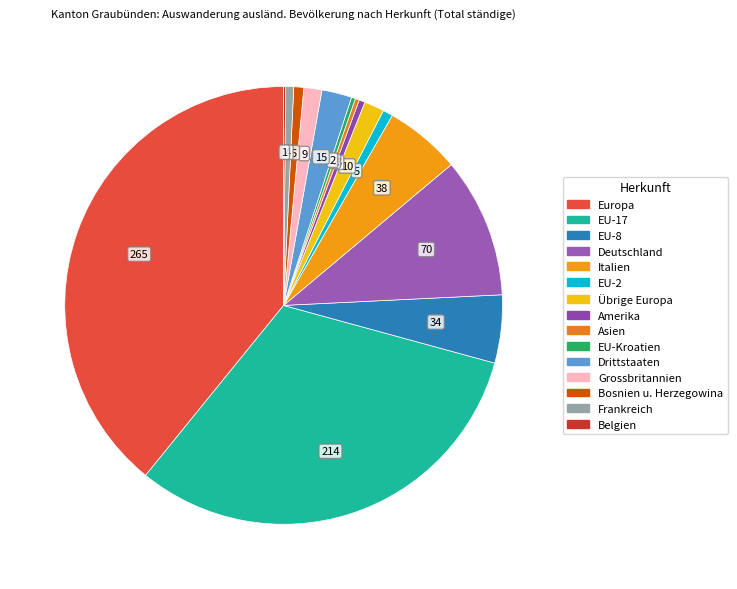

Is the sum of Amerika and Bosnien u. Herzegowina greater than half?

No